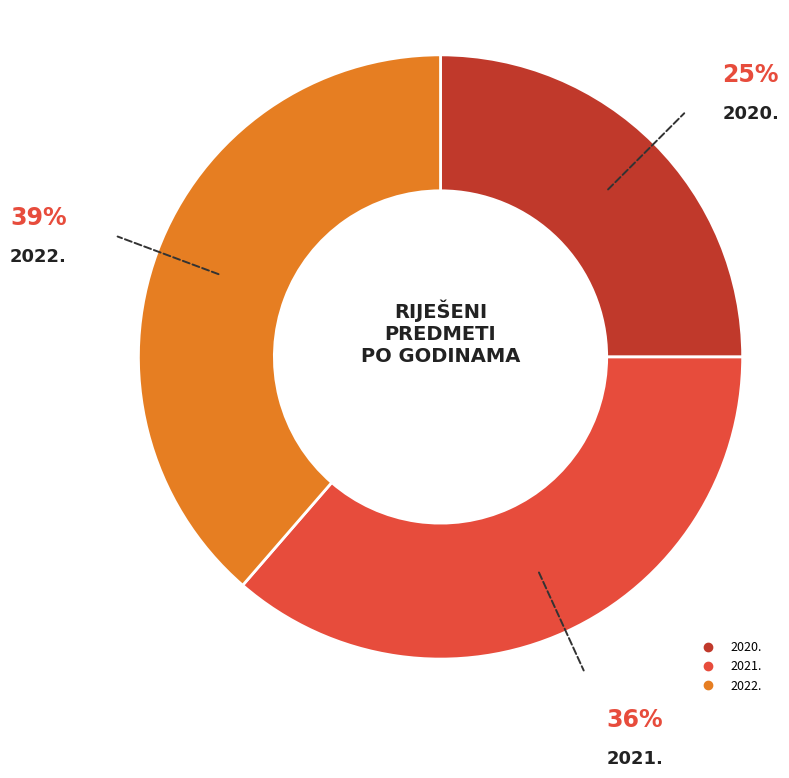

Does 2020. account for over 50% of the chart?

No